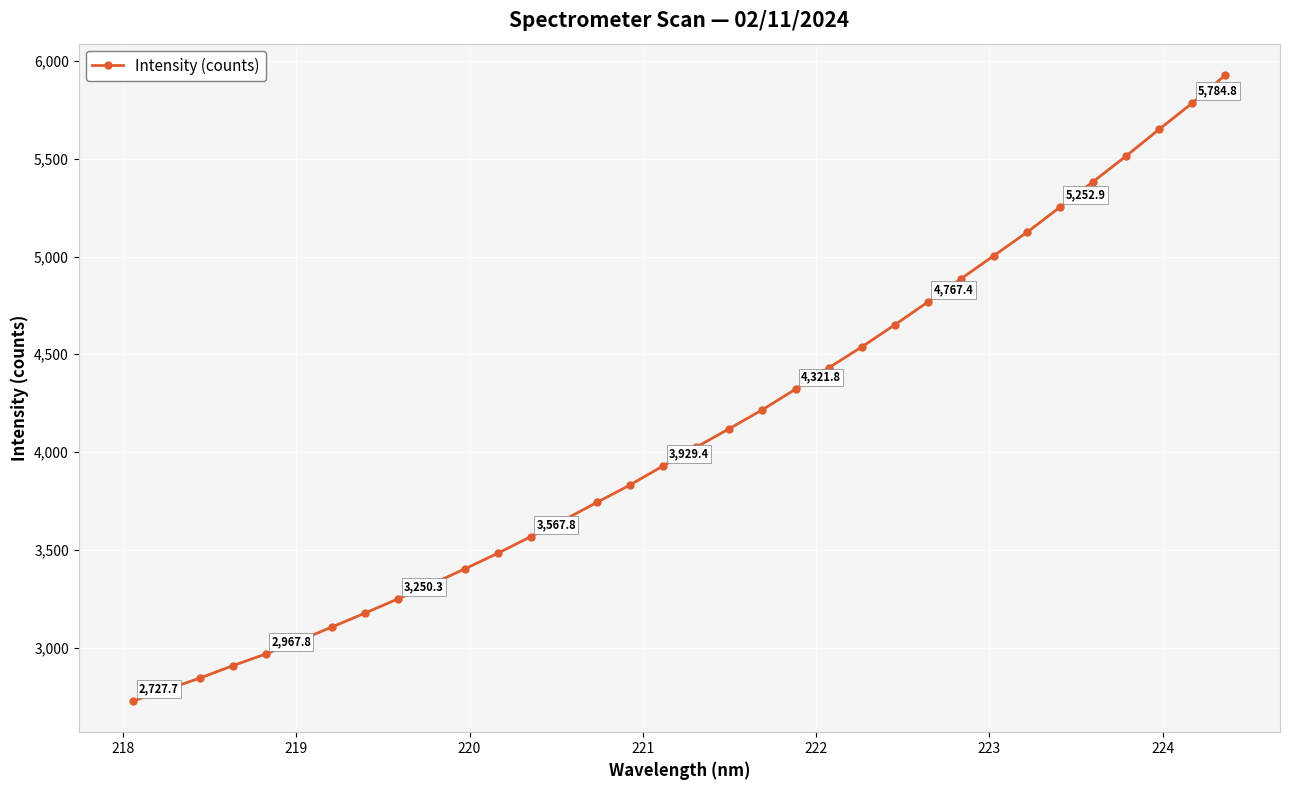

What is the value of the 22nd point from the left?

4430.4